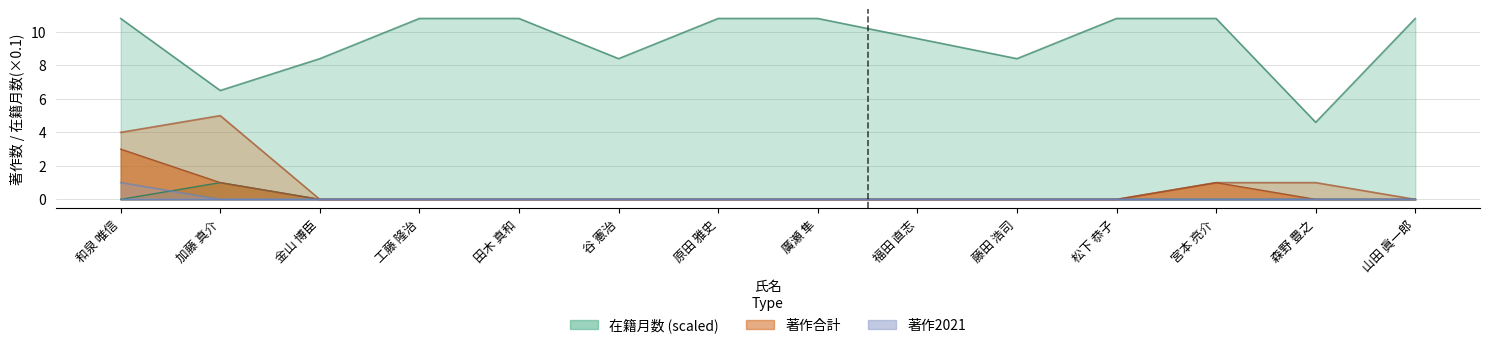

Which series has the widest spread of values?

在籍月数